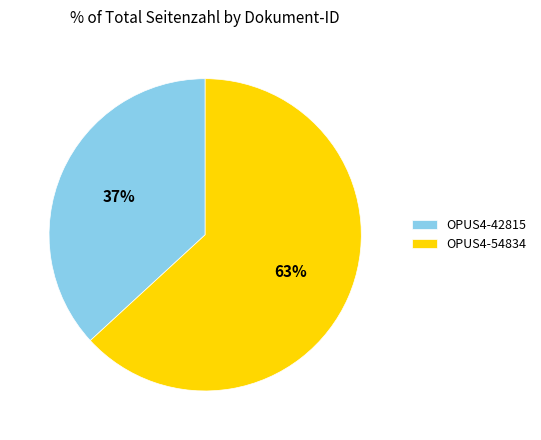

Does OPUS4-42815 account for over 50% of the chart?

No